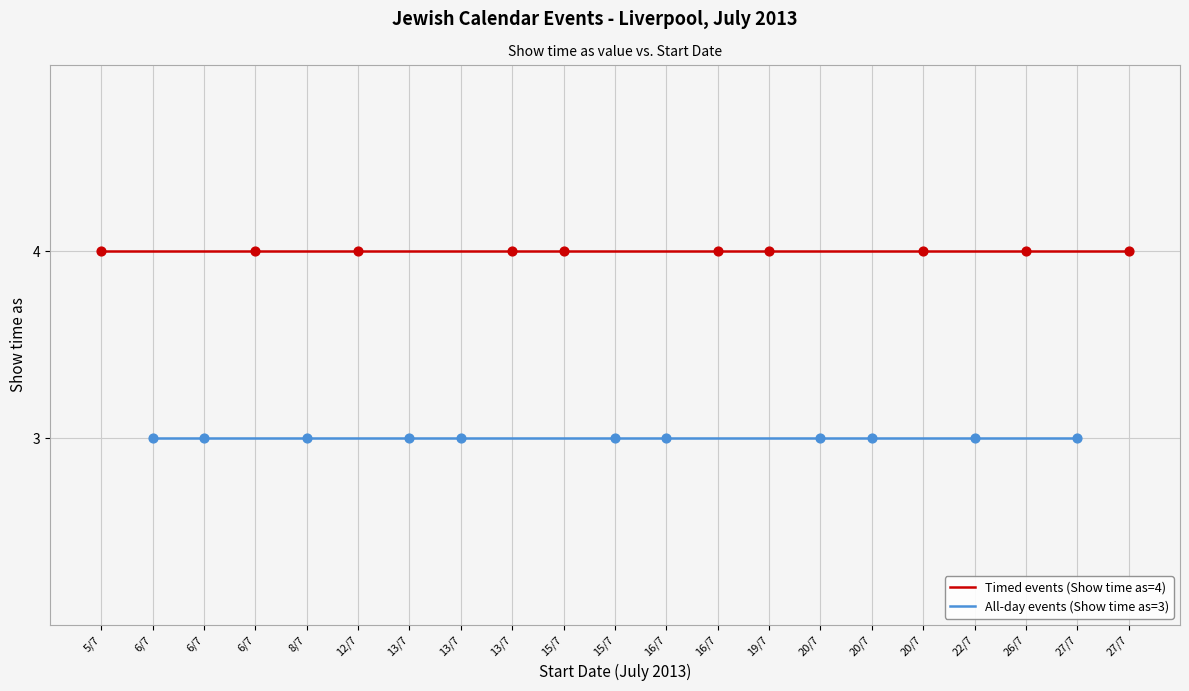

Between 27/7/2013 and 13/7/2013, which is larger?

27/7/2013